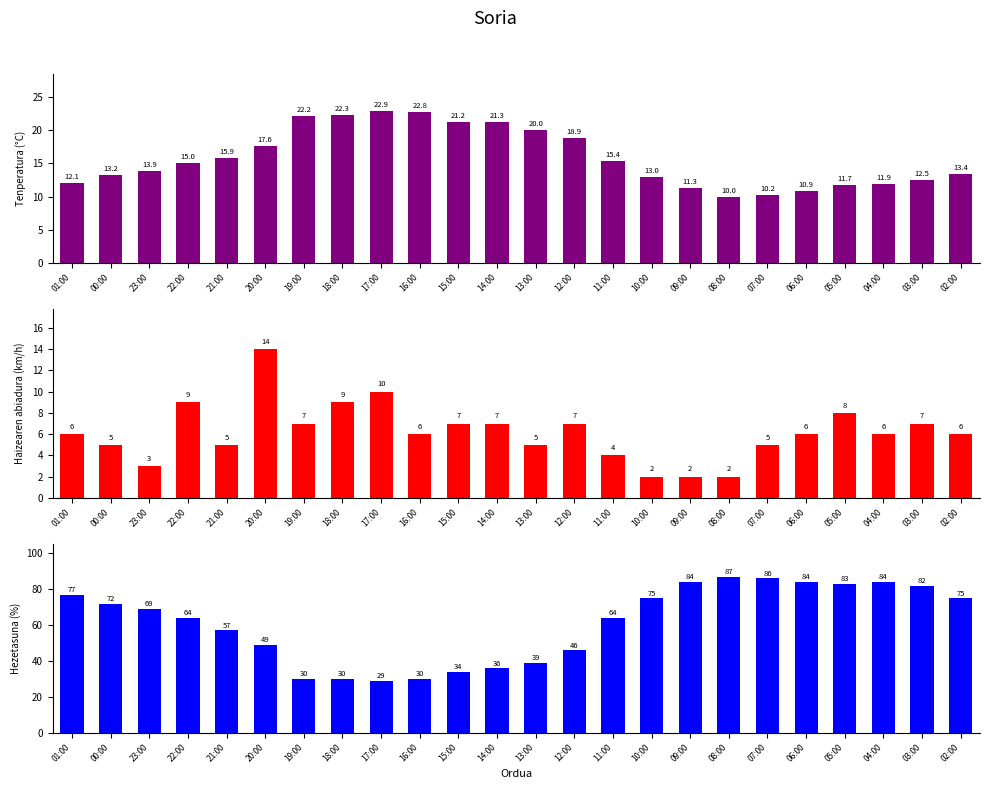

What is the approximate value of Haizearen abiadura (km/h) at 05:00?

8.0